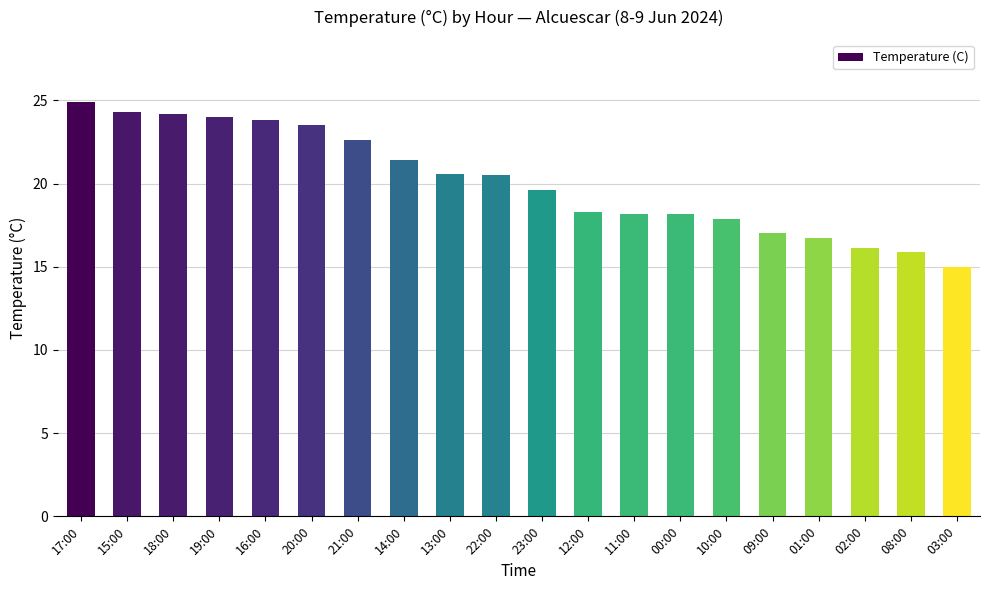

How many values exceed 20?

10